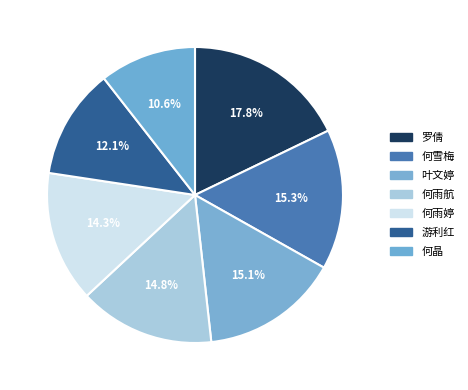

What is the total percentage of 何雨婷 and 何晶?

24.9%